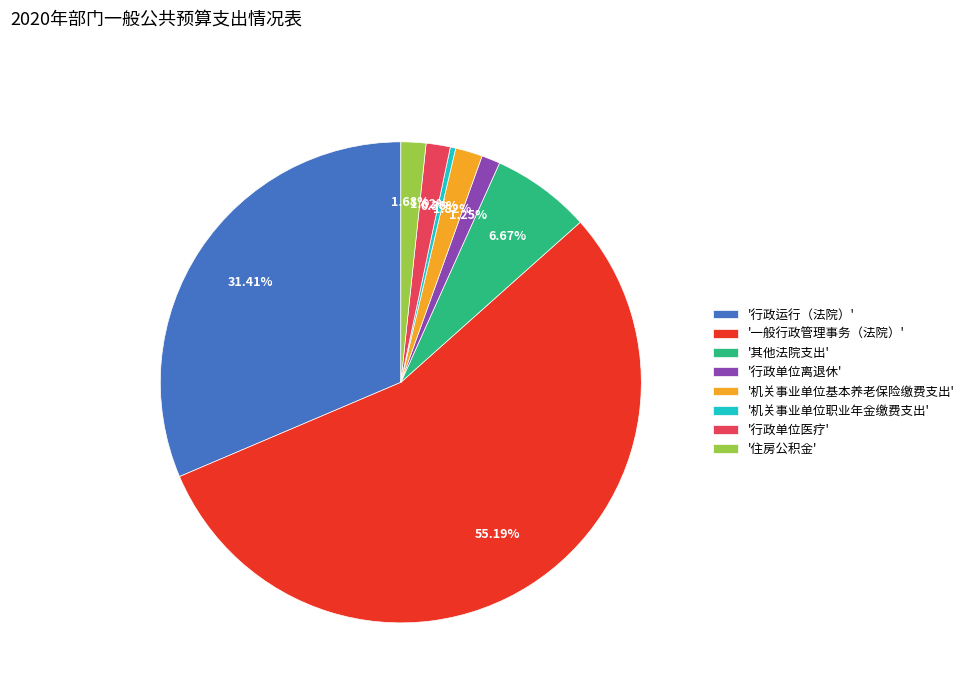

How many slices are in this pie chart?

8